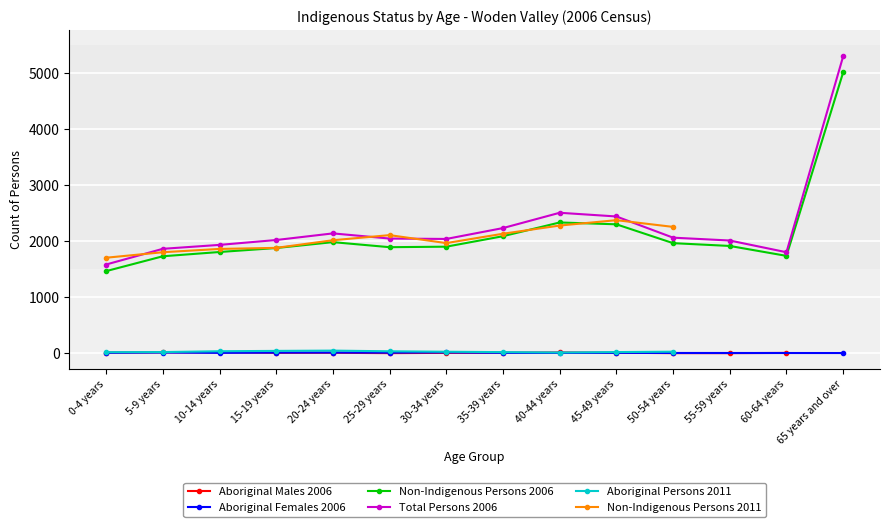

What is the sum of all Aboriginal Males 2006 values?

135